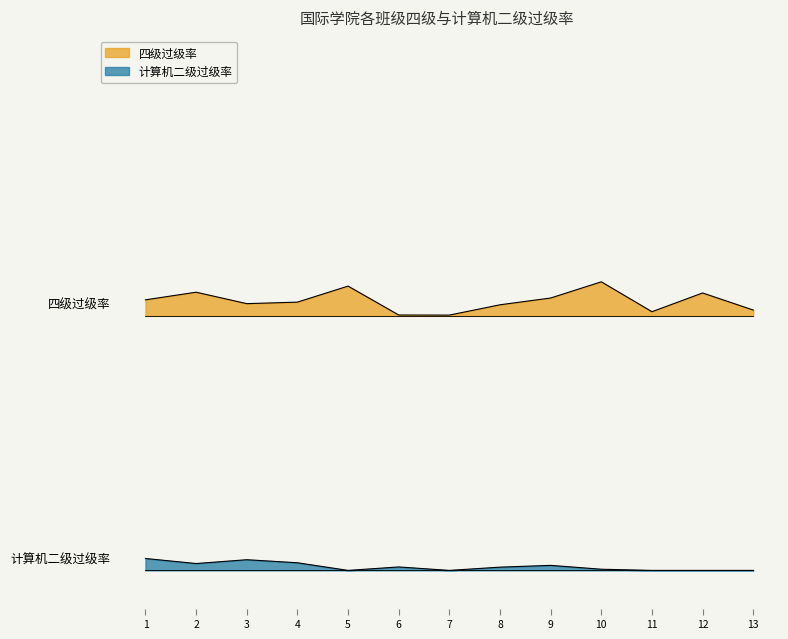

What is the value of the 四级过级率 point at the 3rd from the left?

1.0